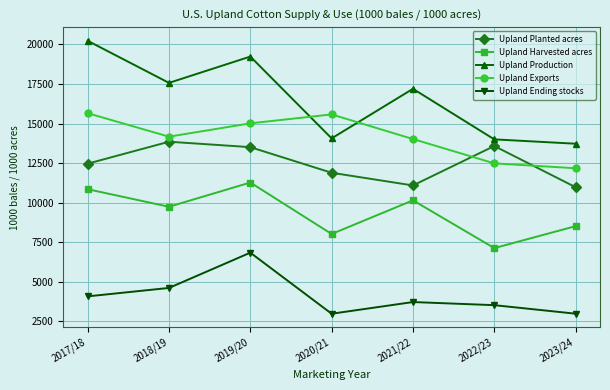

At 2020/21, list the series in order from smallest to largest.

Upland Ending stocks, Upland Harvested acres, Upland Planted acres, Upland Production, Upland Exports